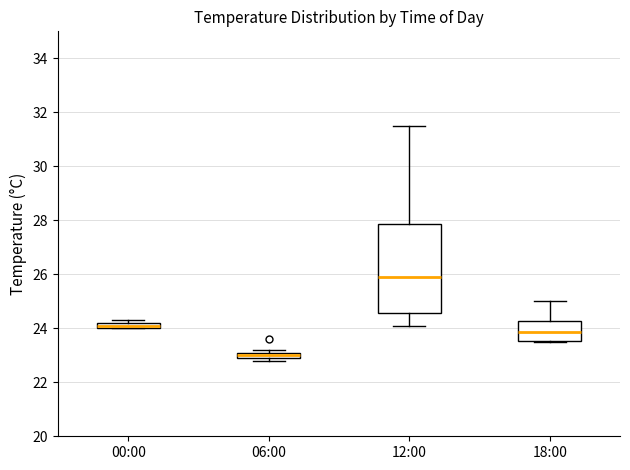

Comparing the boxes themselves (not the whiskers), which one is the tallest?

12:00